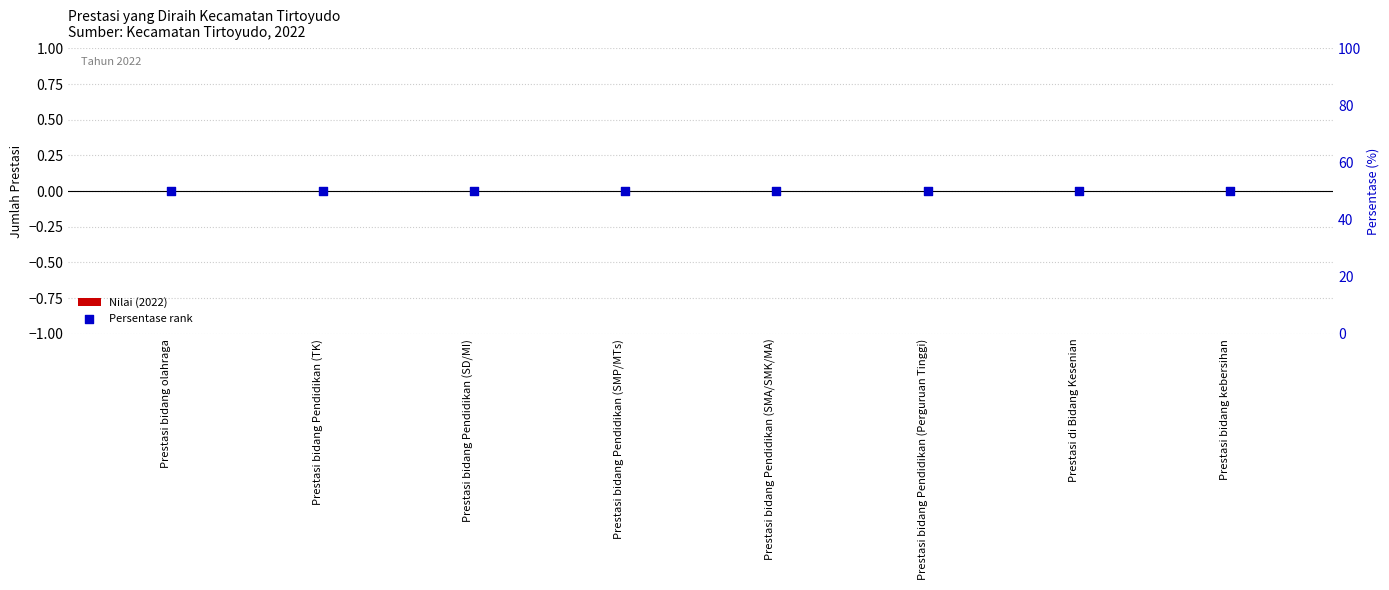

Which series has the largest total across all categories?

Persentase rank